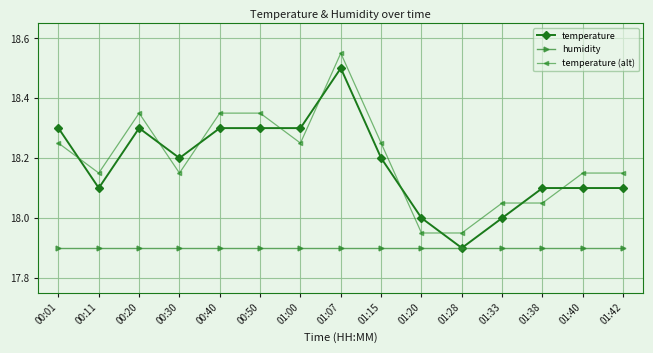

List the series in order of their peak value, highest first.

temperature (alt), temperature, humidity